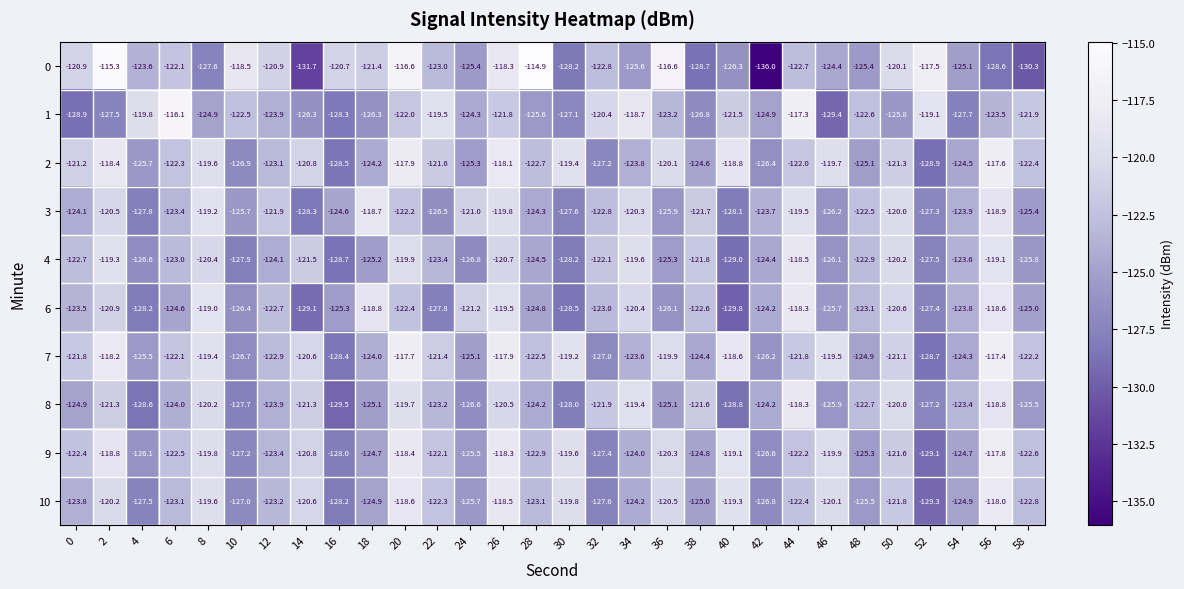

Which series has the largest total across all categories?

7